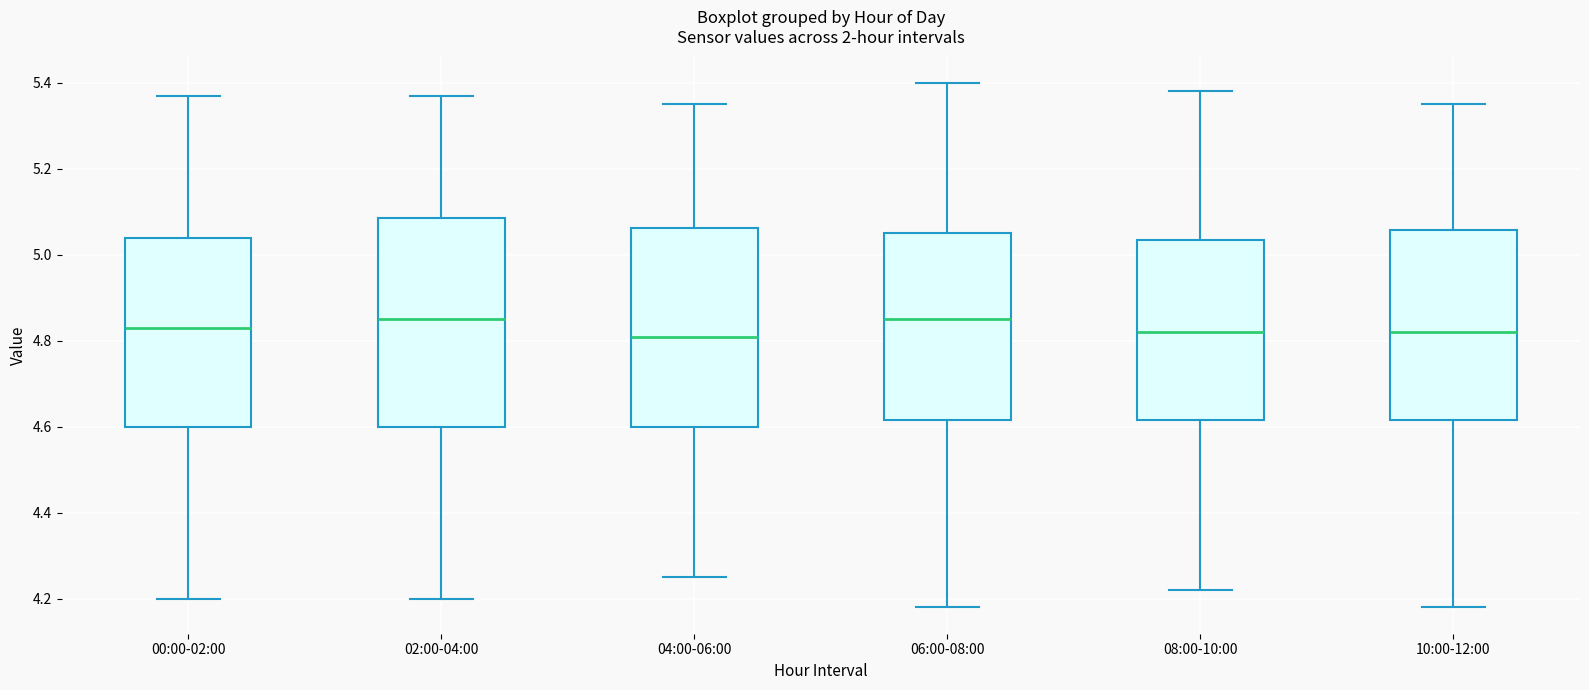

Reading left to right, read every box against the y-axis: the position of its median line, the range the box covers, and the ends of its whiskers. The values are not printed on the chart, so give them approximately, as read against the axis.

00:00-02:00: median 4.84, box 4.60 to 5.04, whiskers 4.20 to 5.38
02:00-04:00: median 4.86, box 4.60 to 5.08, whiskers 4.20 to 5.38
04:00-06:00: median 4.82, box 4.60 to 5.06, whiskers 4.26 to 5.36
06:00-08:00: median 4.86, box 4.62 to 5.06, whiskers 4.18 to 5.40
08:00-10:00: median 4.82, box 4.62 to 5.04, whiskers 4.22 to 5.38
10:00-12:00: median 4.82, box 4.62 to 5.06, whiskers 4.18 to 5.36